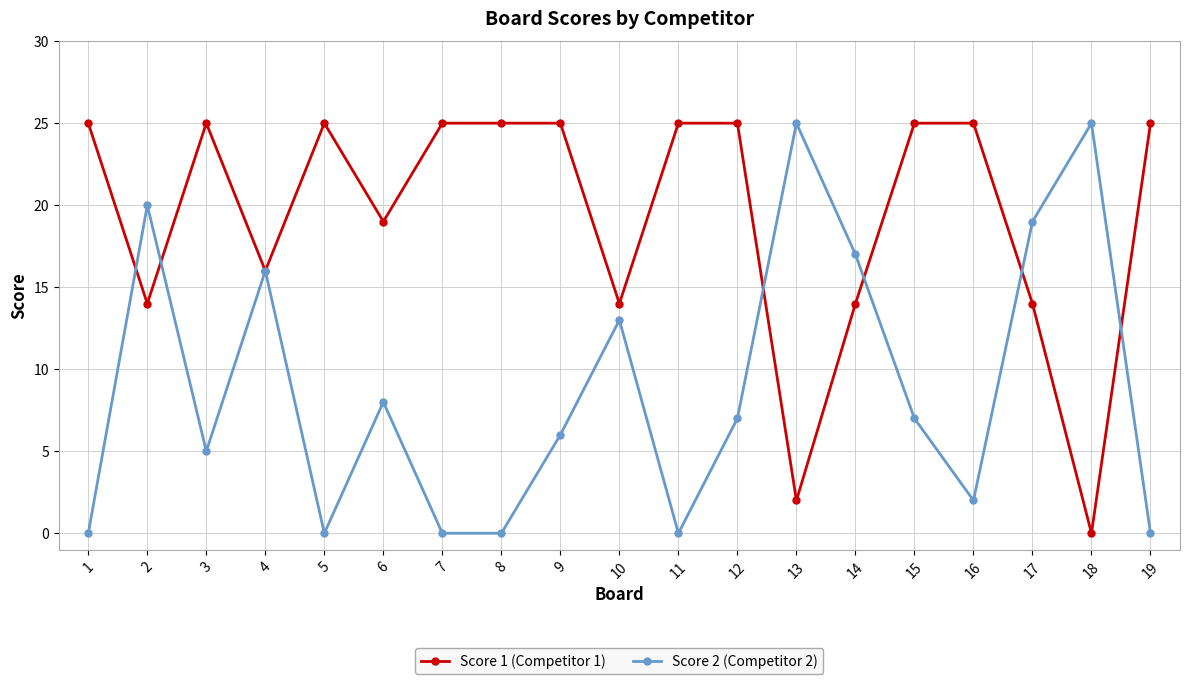

Rank the series at 9 from lowest to highest value.

Score 2 (Competitor 2), Score 1 (Competitor 1)